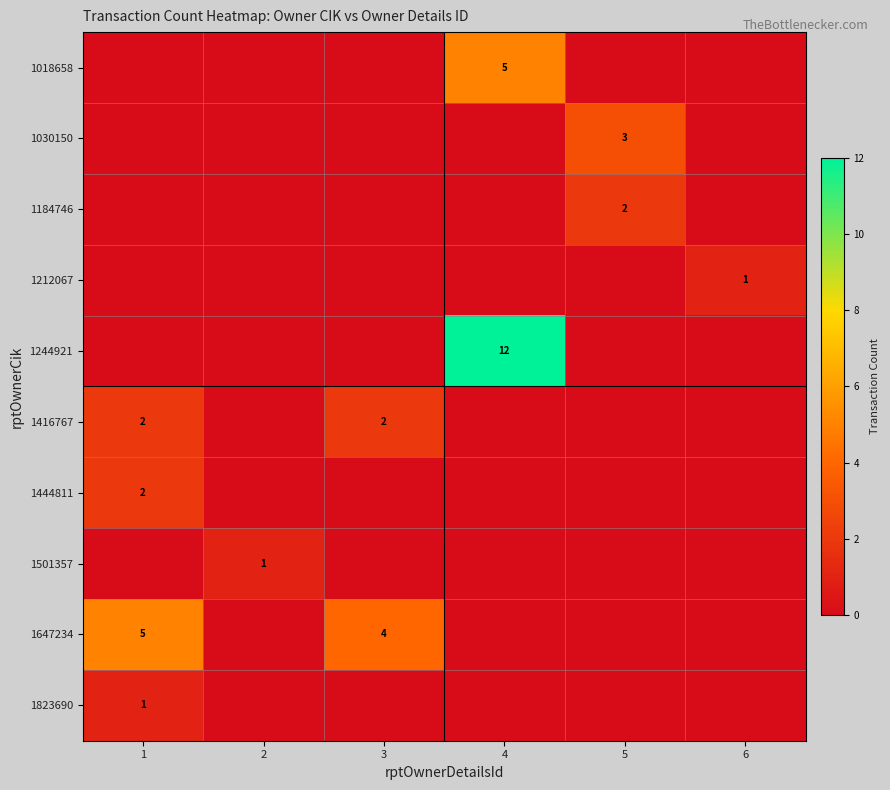

True or false: 1018658 has a value of -2 at 2.

False